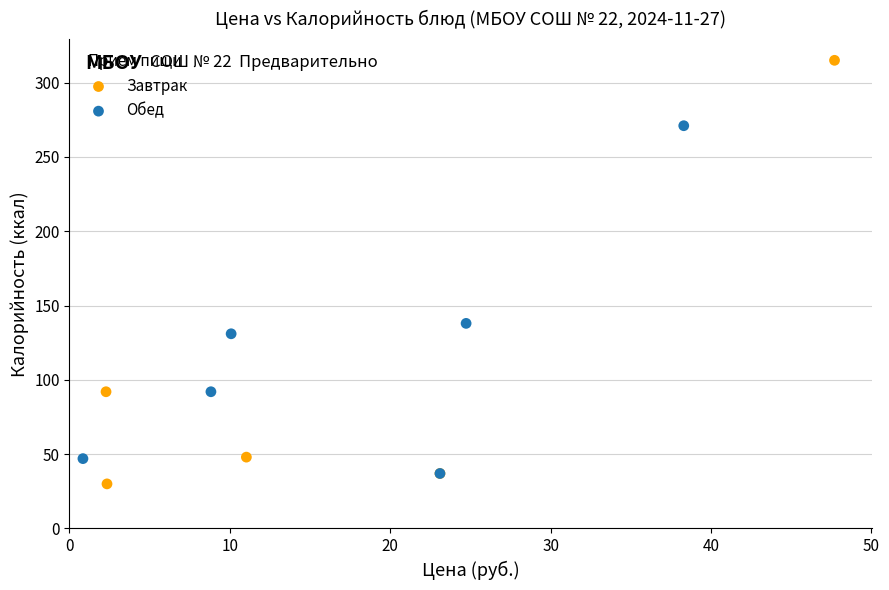

Which series reaches the maximum Y coordinate?

Завтрак